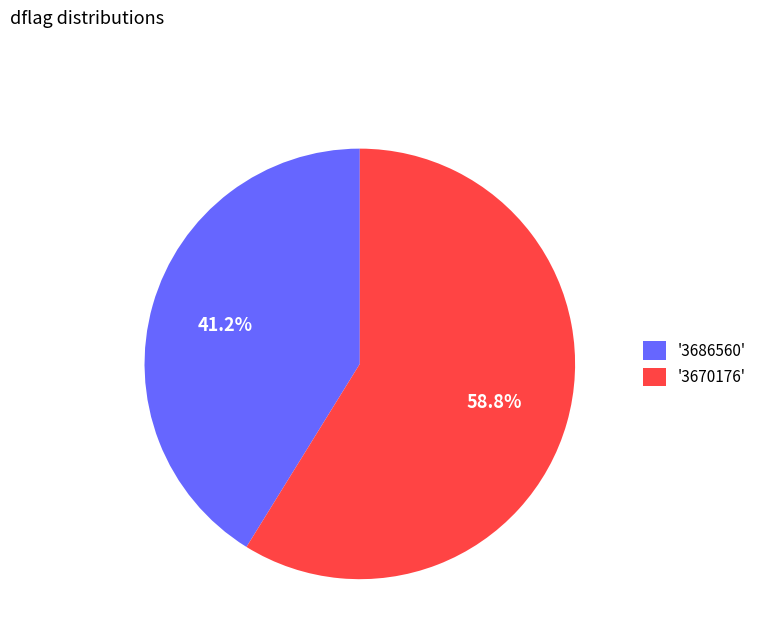

What is the smallest slice in the pie chart?

'3686560'